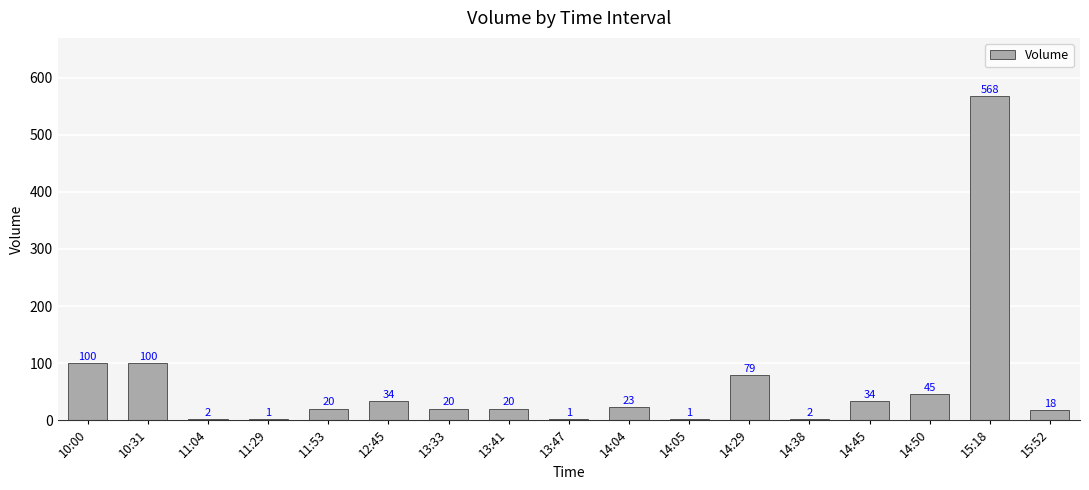

Where does the data first go above 20?

10:00